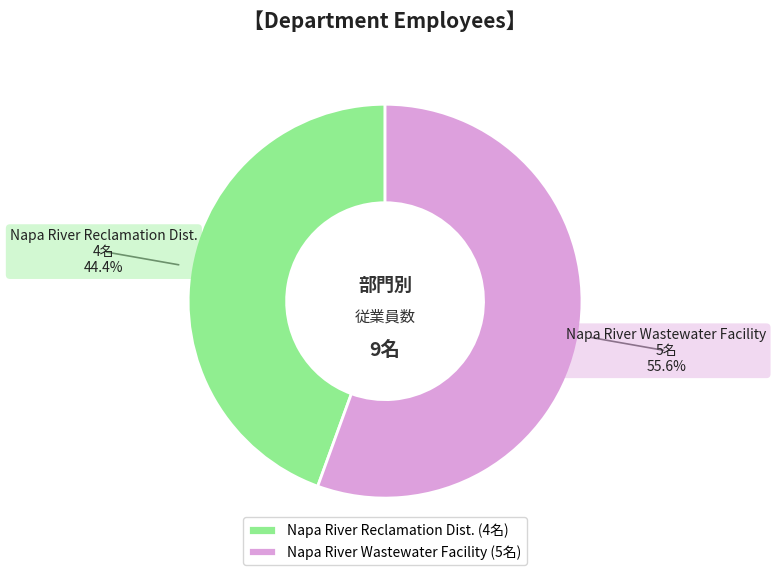

Which category has the biggest portion of the pie?

Napa River Wastewater Facility